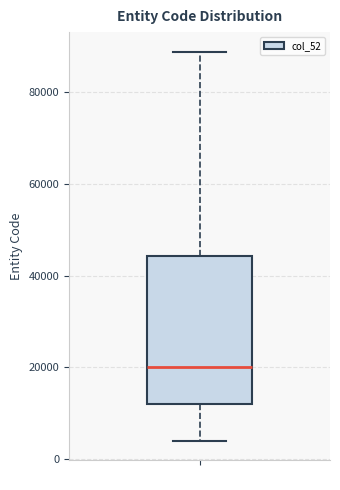

Where is the upper edge of the box on the y-axis? The values are not printed on the chart, so give them approximately, as read against the axis.

44000